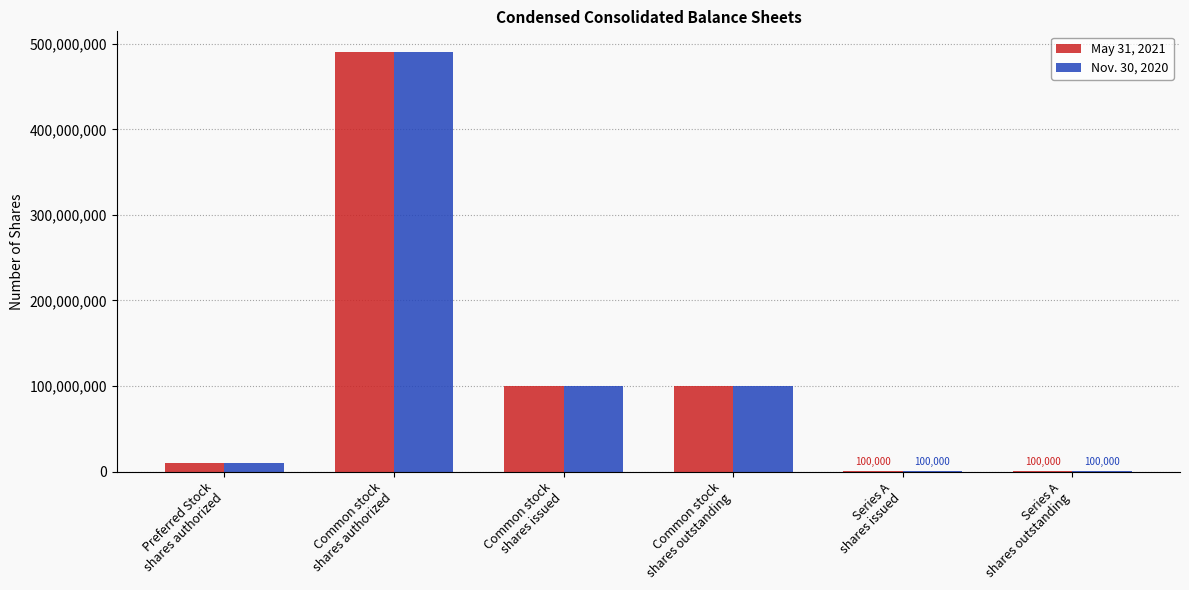

Is the value of May 31, 2021 at Common stock
shares issued greater than the value of Nov. 30, 2020 at Common stock
shares authorized?

No